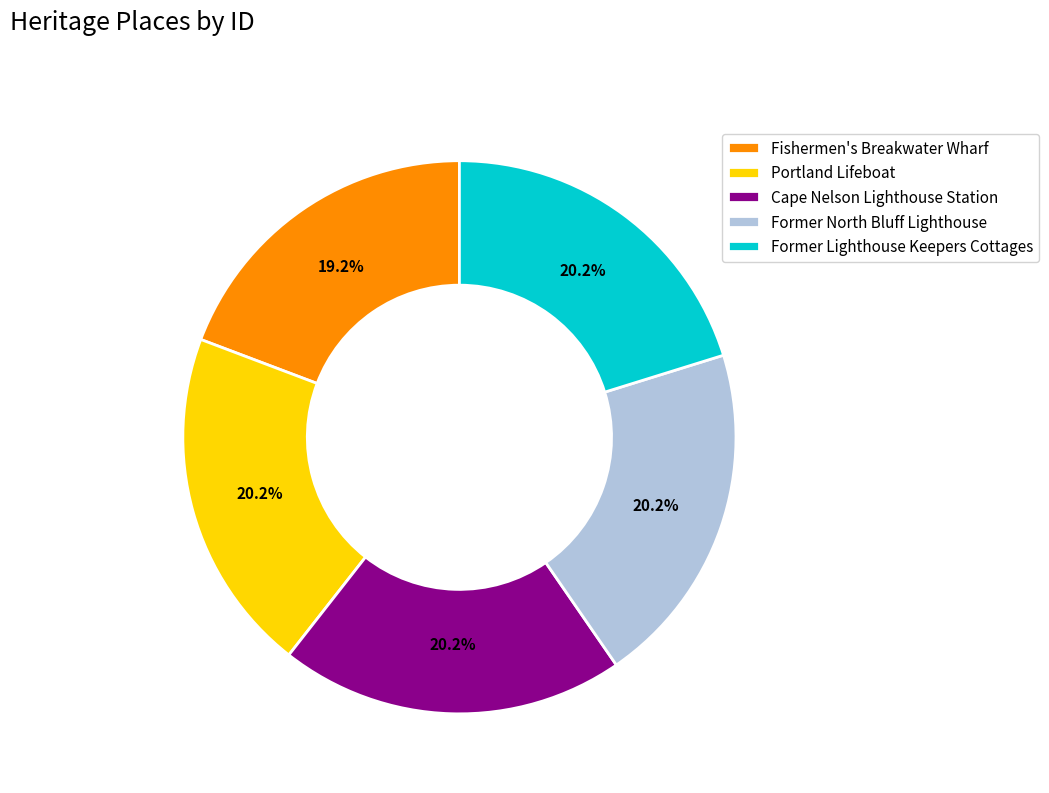

What percentage is the Former Lighthouse Keepers Cottages slice, to the nearest percent?

20%